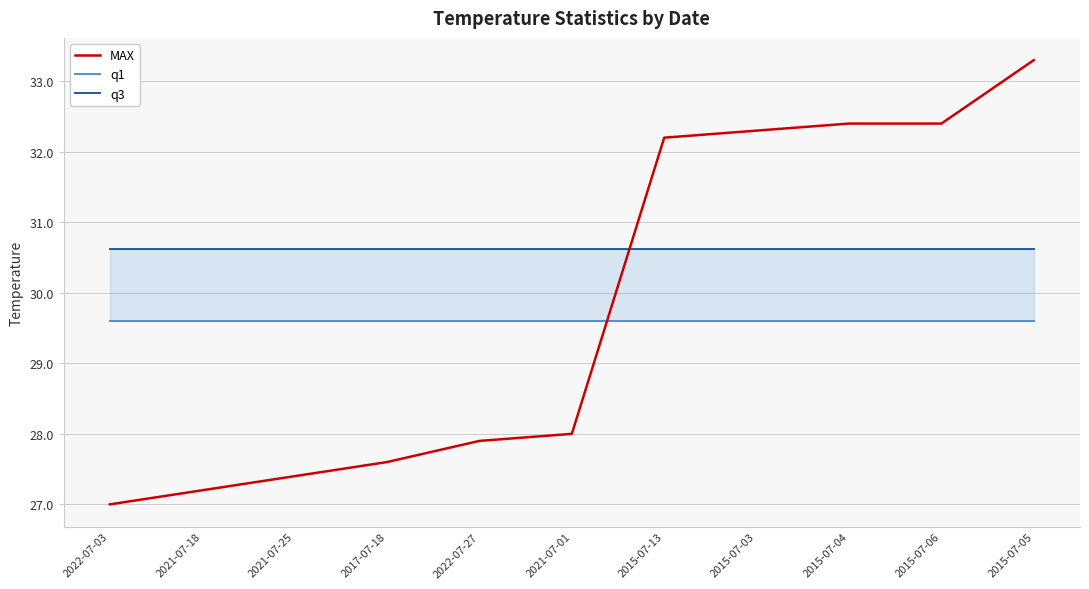

Which series changed the most between 2021-07-25 and 2017-07-18?

MAX